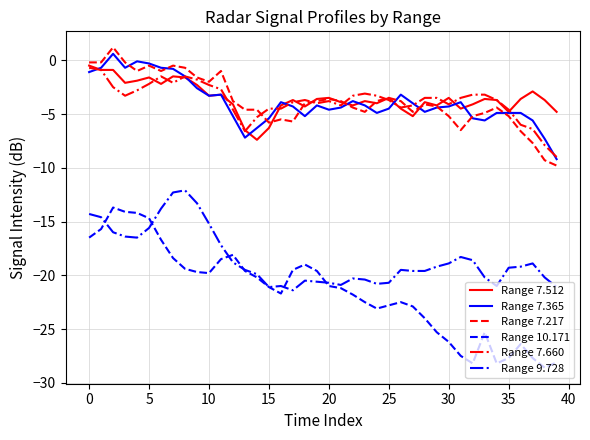

What is the lowest value of the Range 7.365 series?

-9.2